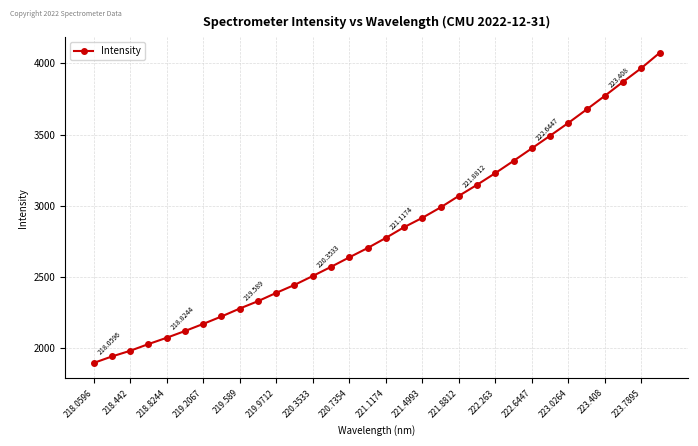

What is the value of the 31st point from the left?

3967.9